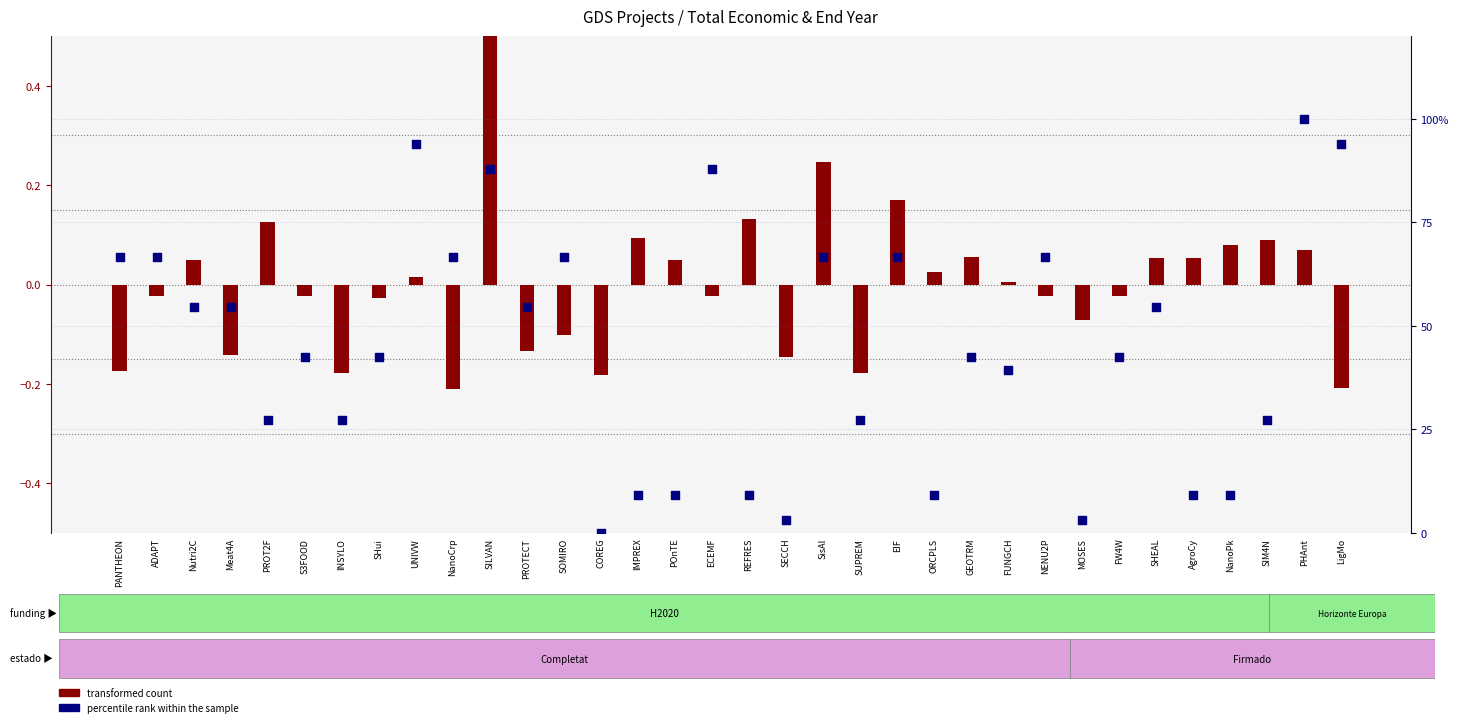

Which series has the largest total across all categories?

percentile rank within the sample